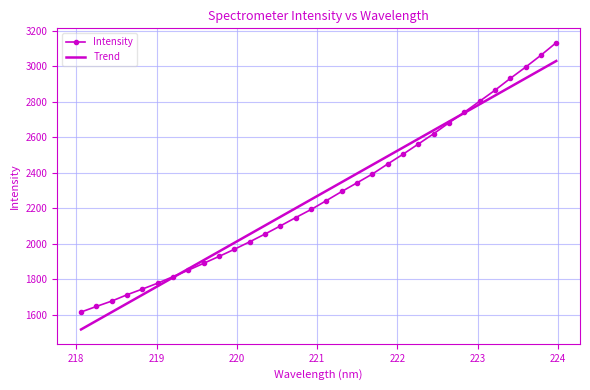

Which series has the largest range (max minus min)?

Intensity